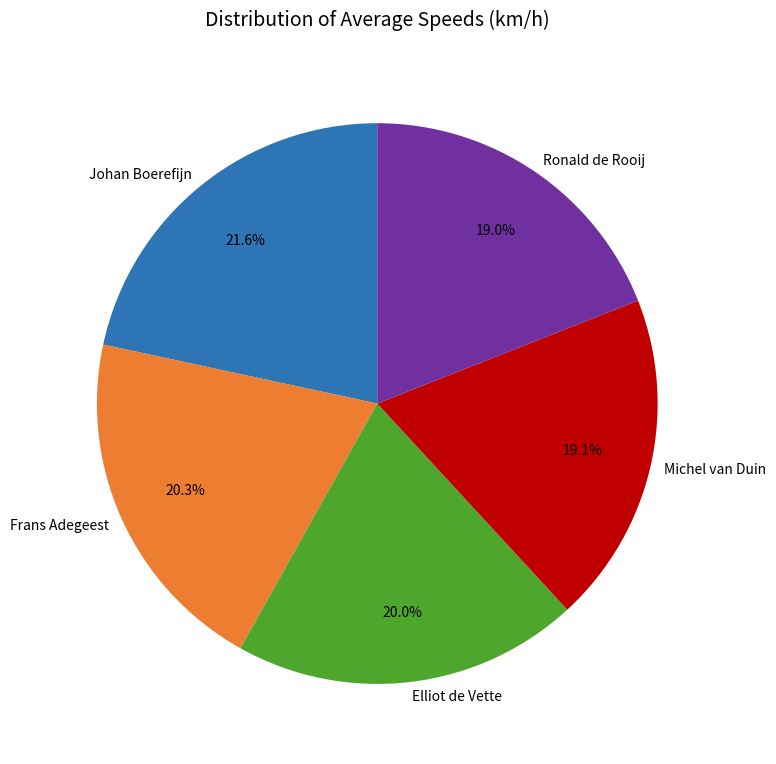

What is the ratio of the value at Frans Adegeest to the value at Elliot de Vette?

1.0